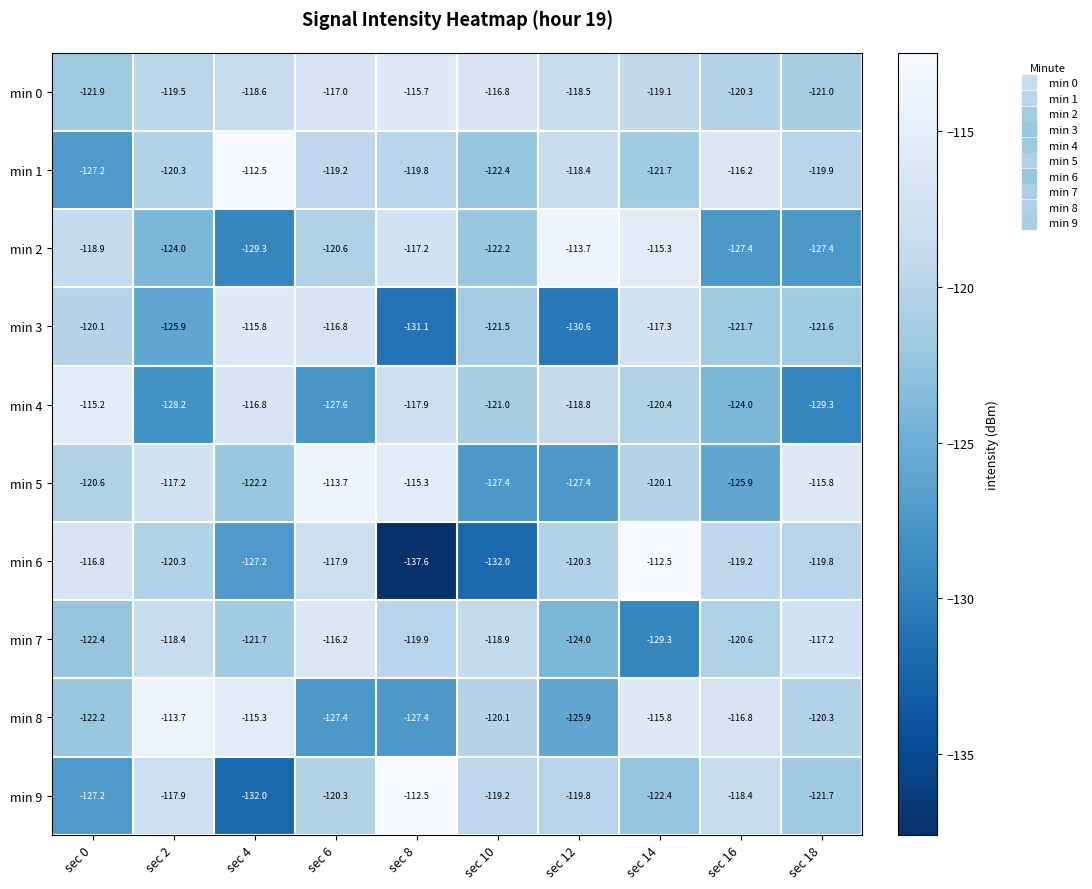

True or false: min 0 has a value of -119.1 at sec 14.

True